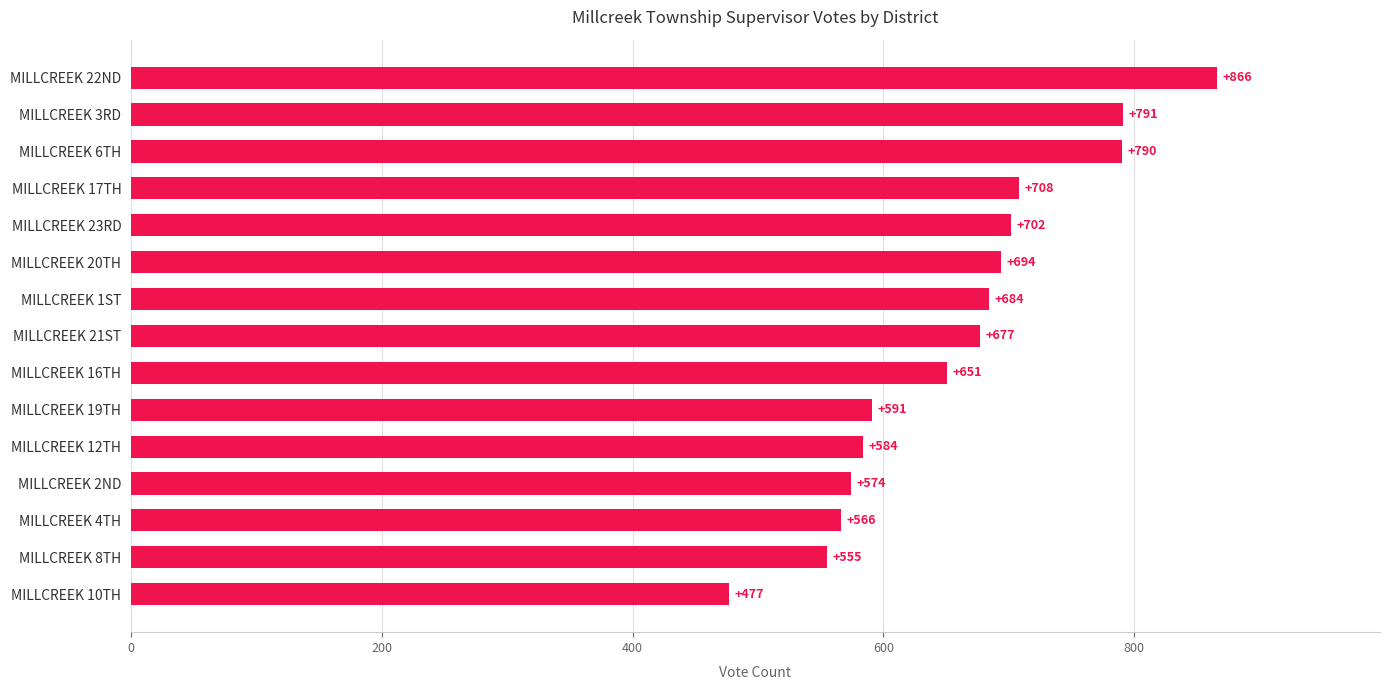

Which category has the highest value across all series?

MILLCREEK 22ND